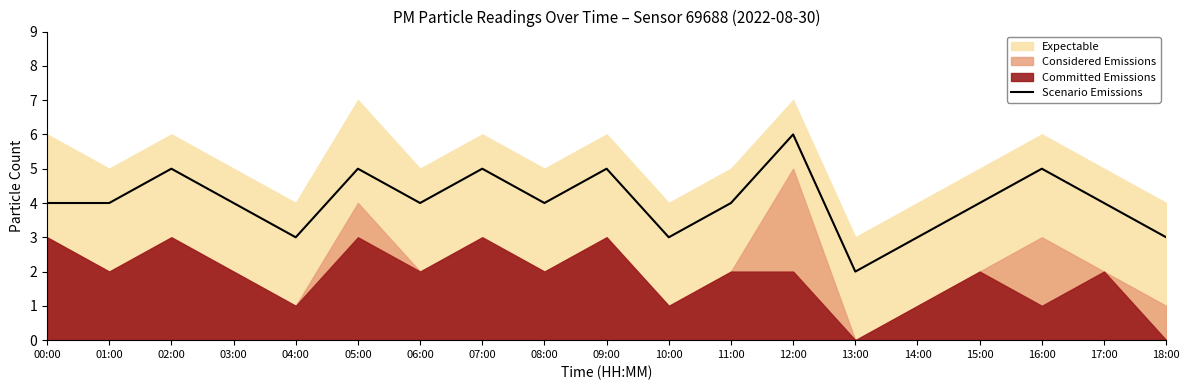

What is the difference between the maximum and minimum values?

4